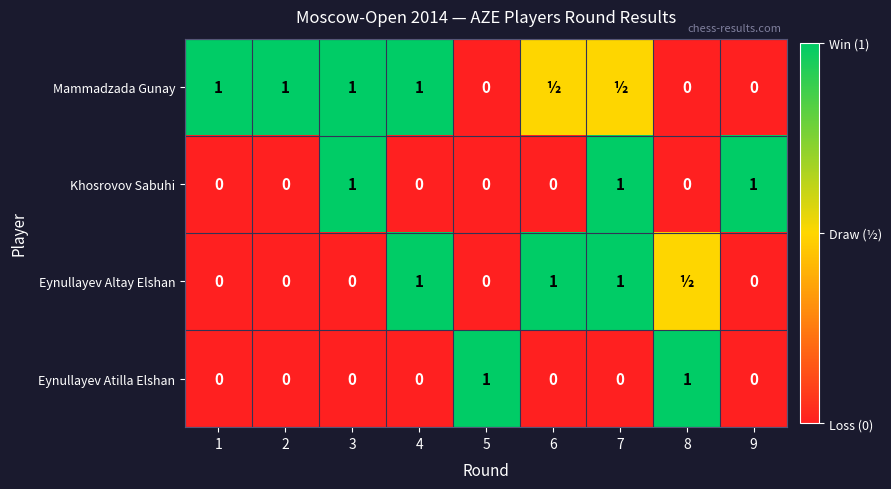

How many values in Eynullayev Atilla Elshan are above zero?

2